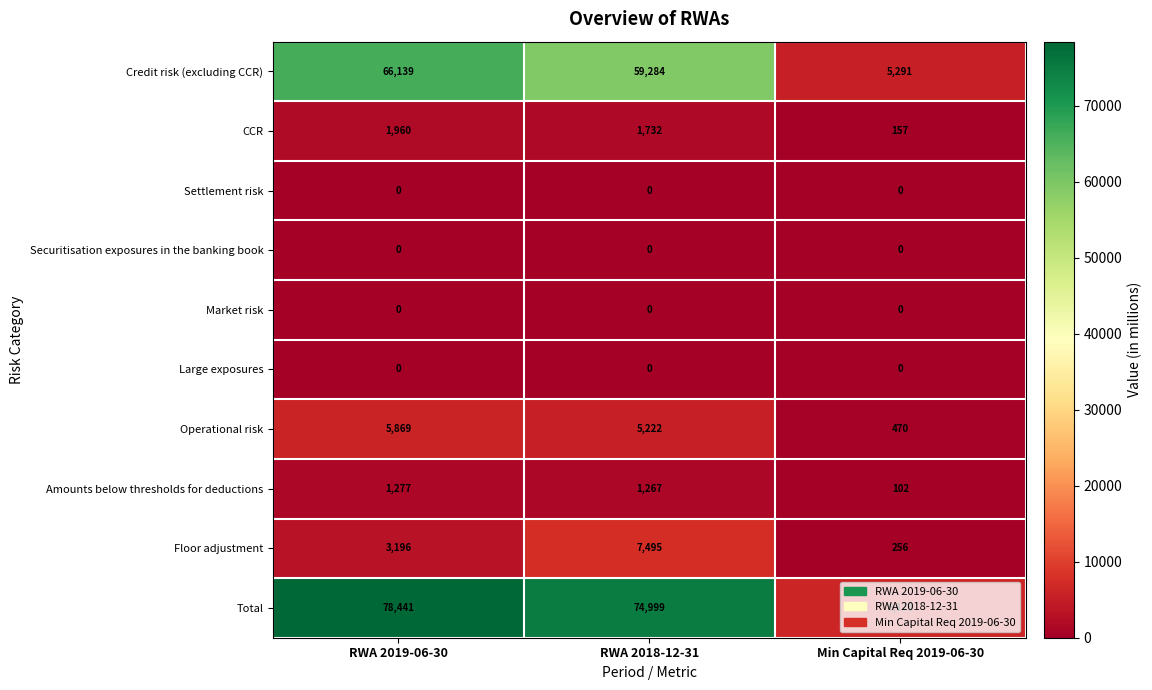

What is the sum of the CCR values at RWA 2018-12-31 and RWA 2019-06-30?

3692